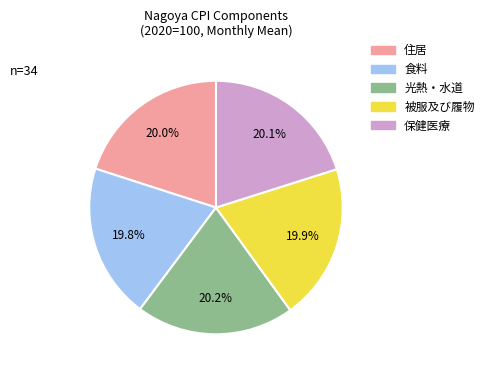

Approximately how many times larger is the value at 被服及び履物 compared to 食料?

1.0